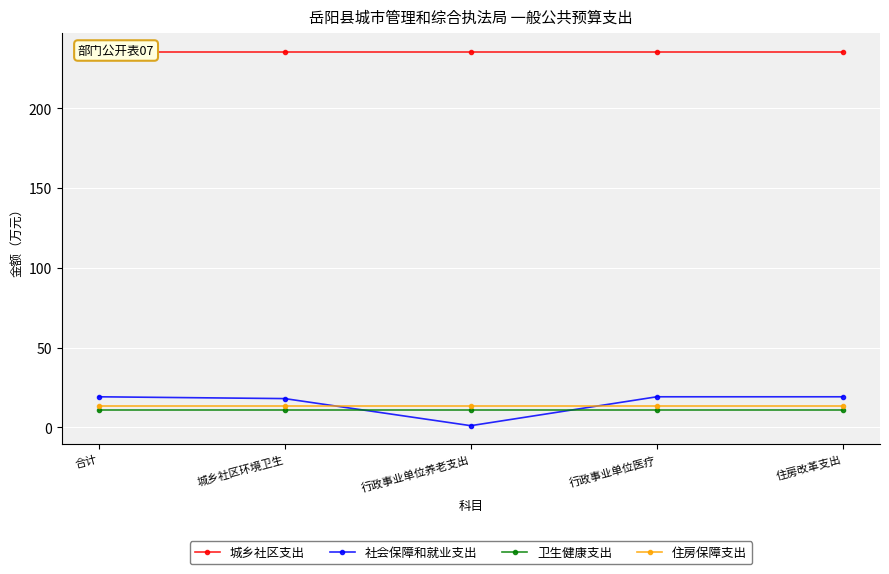

True or false: 社会保障和就业支出 and 住房保障支出 intersect in this chart.

True